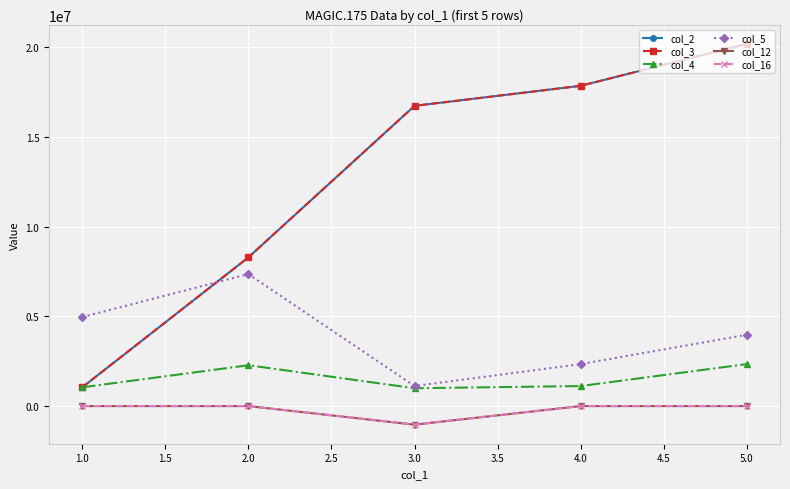

What is the label of the 3rd point from the left?

3.0